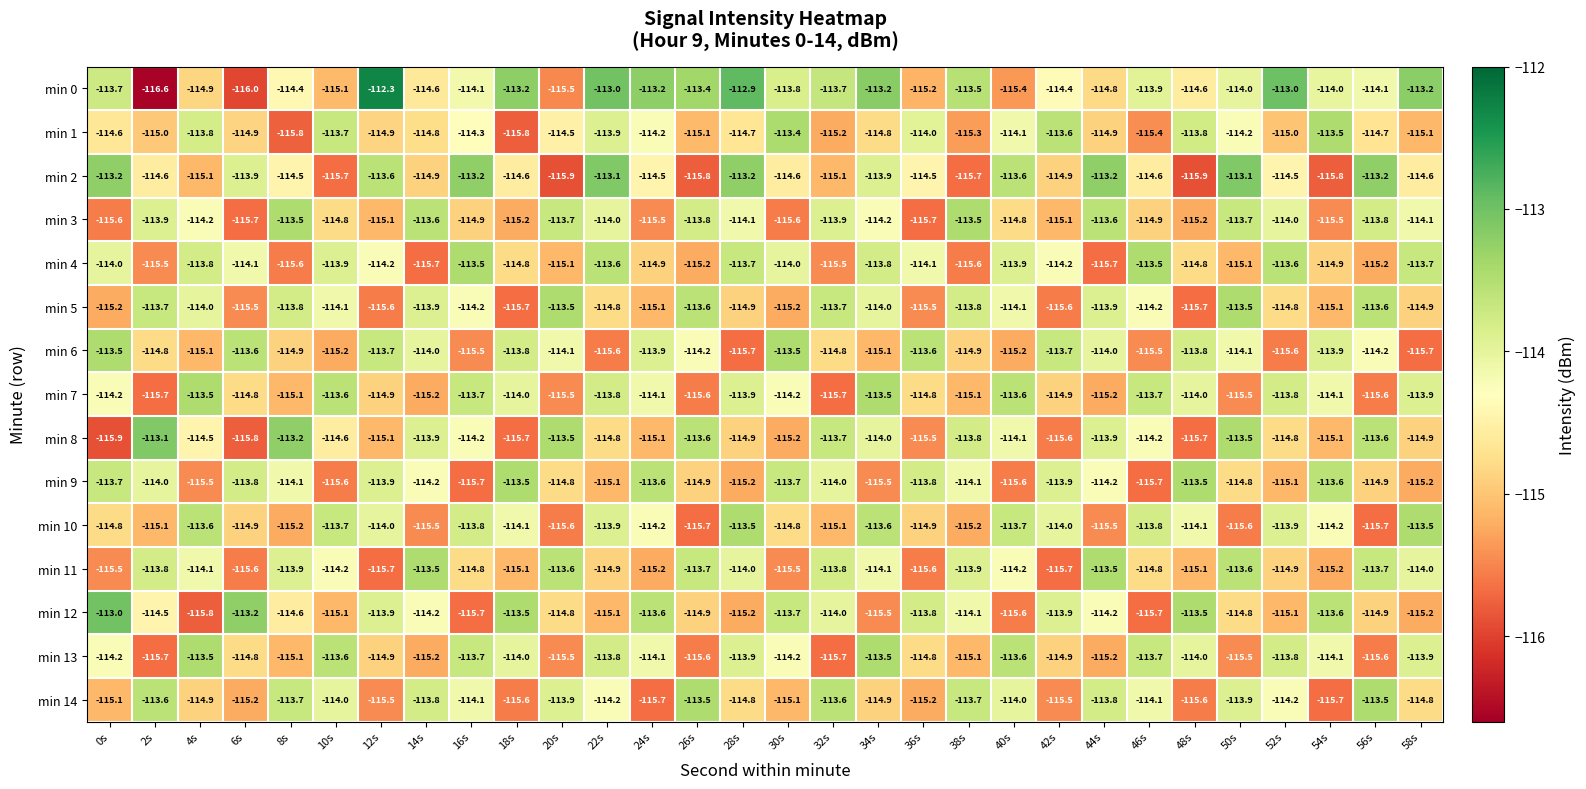

Is the value of min 4 at 20s greater than the value of min 14 at 2s?

No